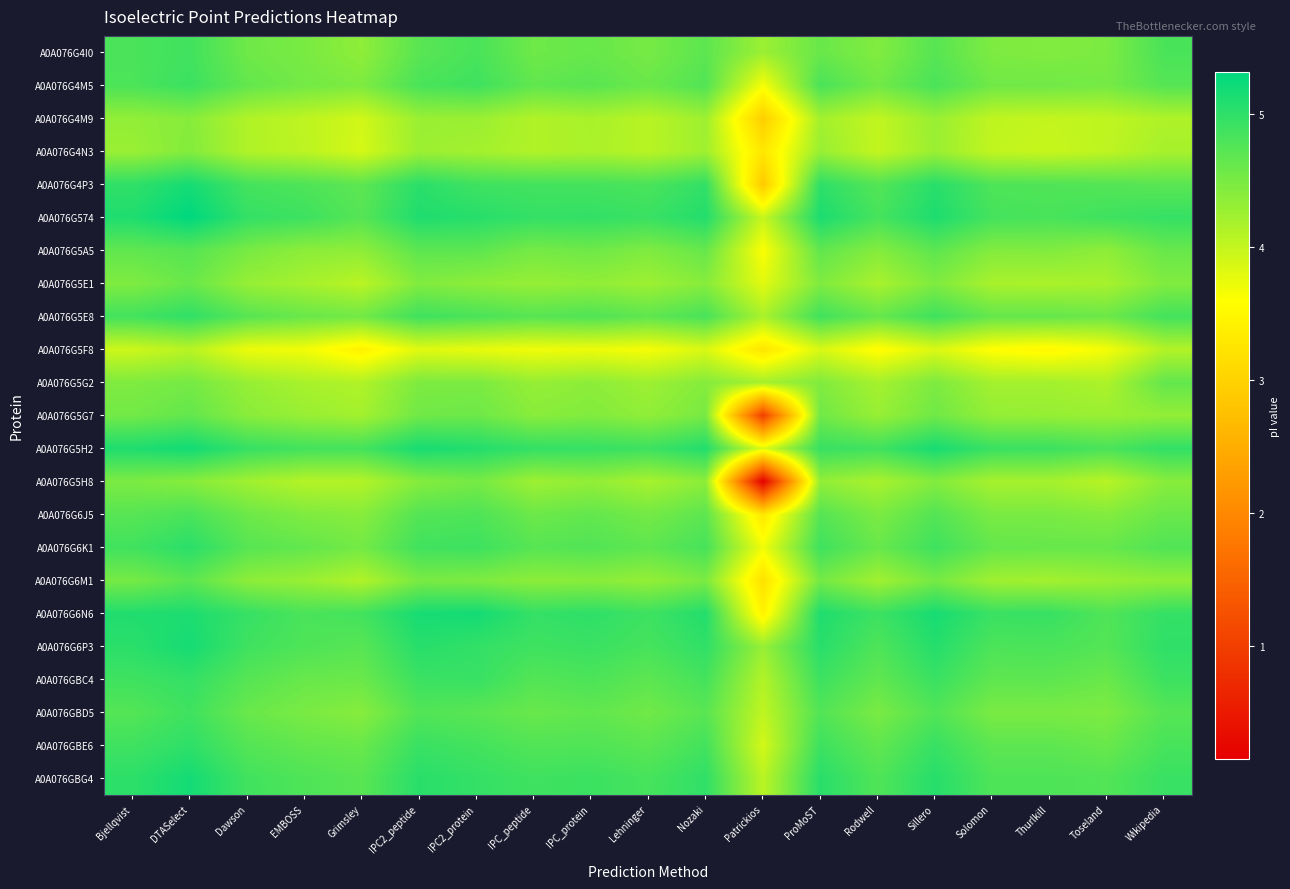

What is the greatest value displayed?

5.3